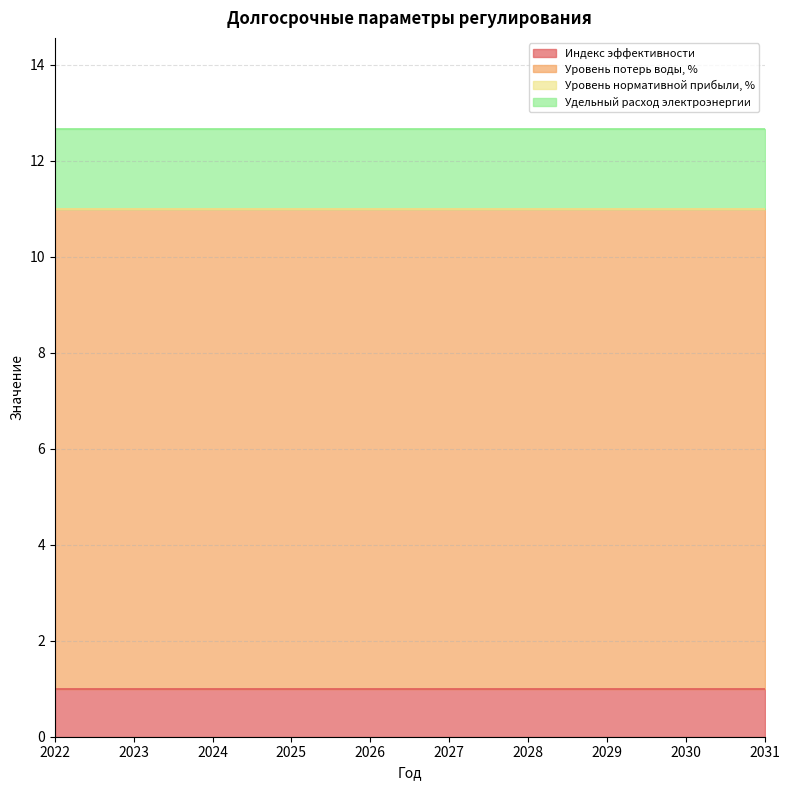

Does the chart display data point markers on the line(s)?

No